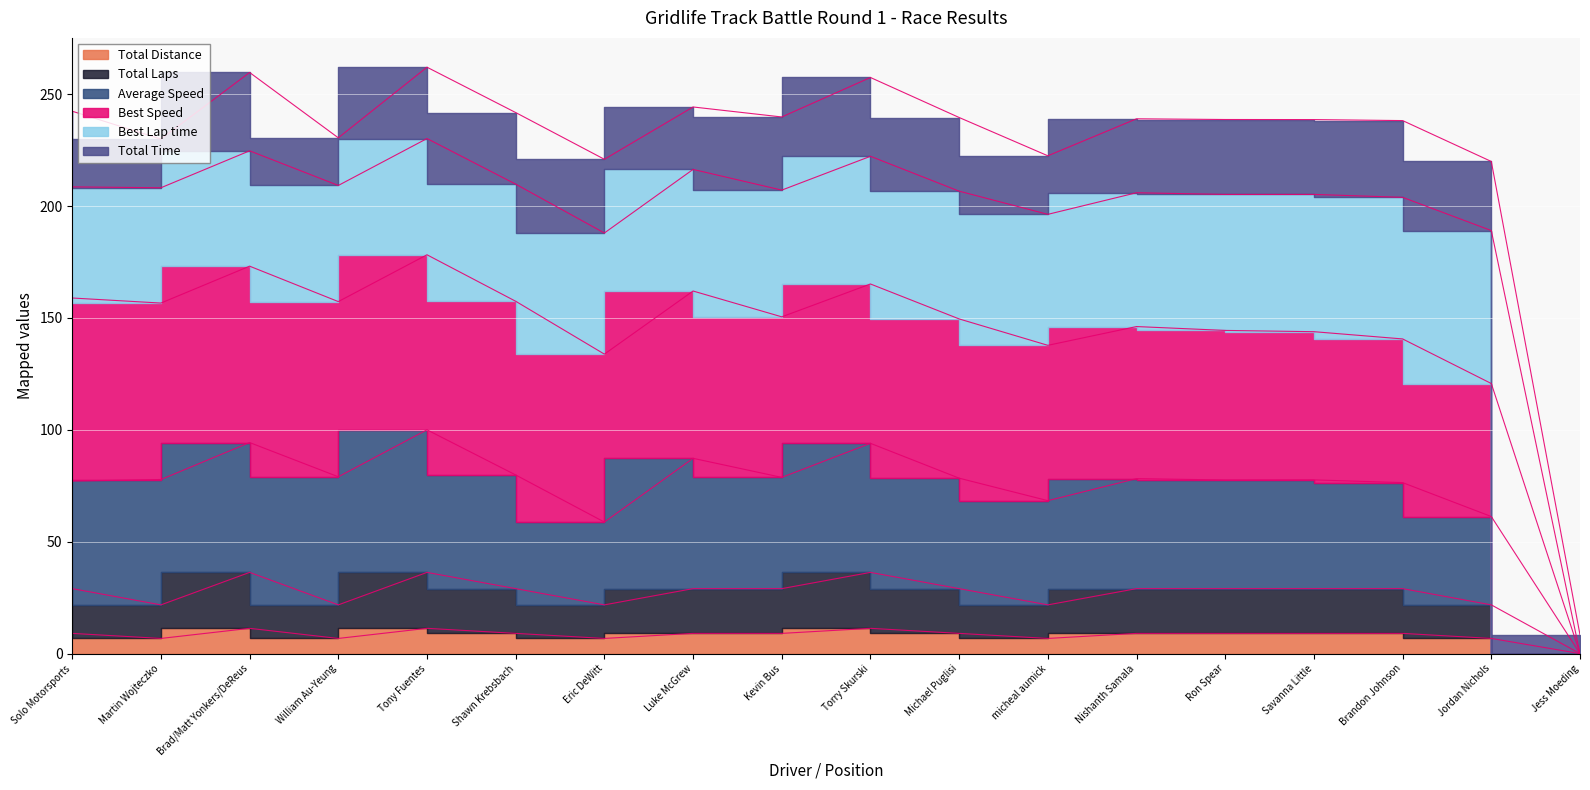

At which category does Average Speed reach its first local peak?

Brad/Matt Yonkers/DeReus